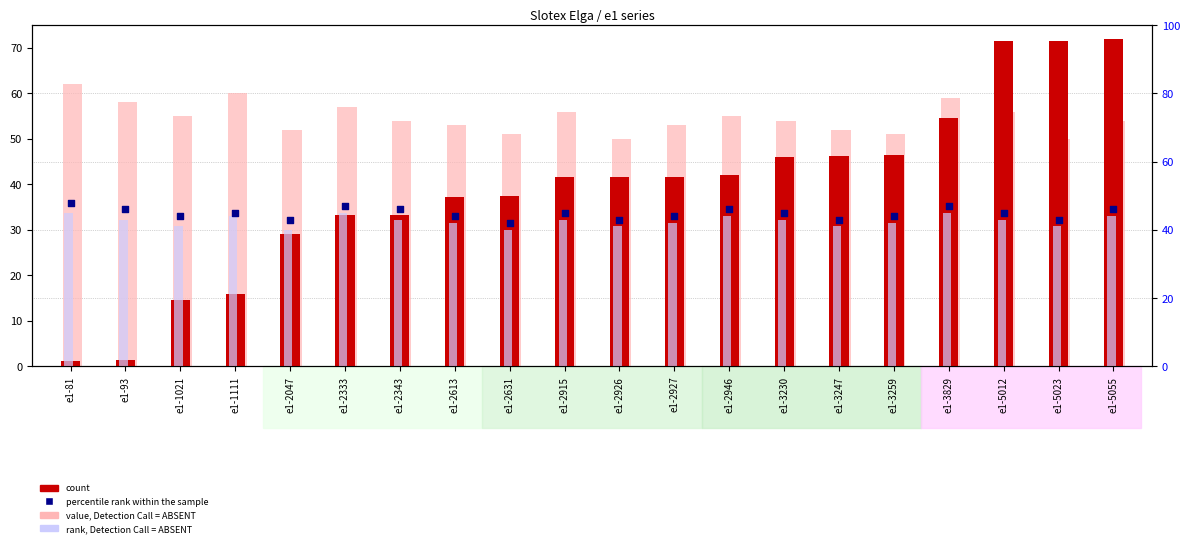

Which series reaches the minimum Y coordinate?

count